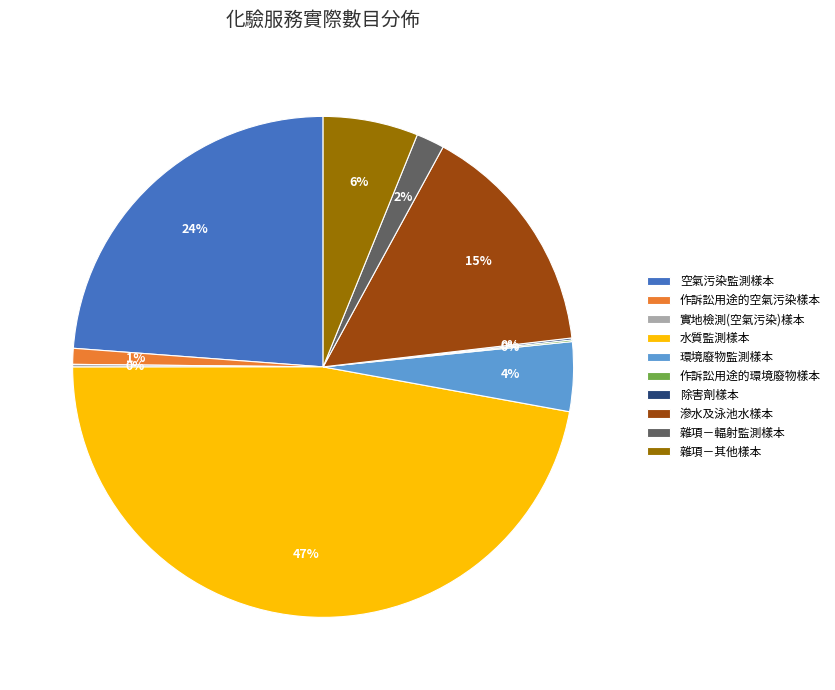

Which category has the biggest portion of the pie?

水質監測樣本